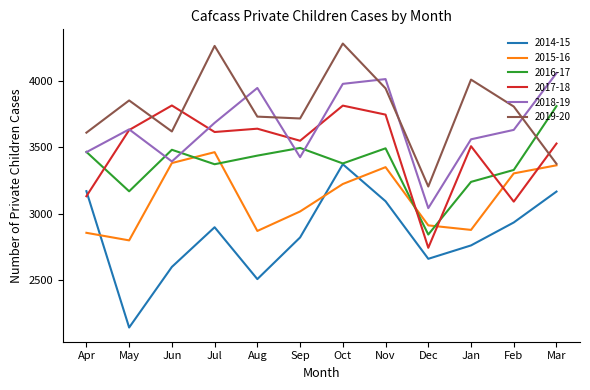

What value does the 2019-20 series have at Oct, to the nearest 50?

4300